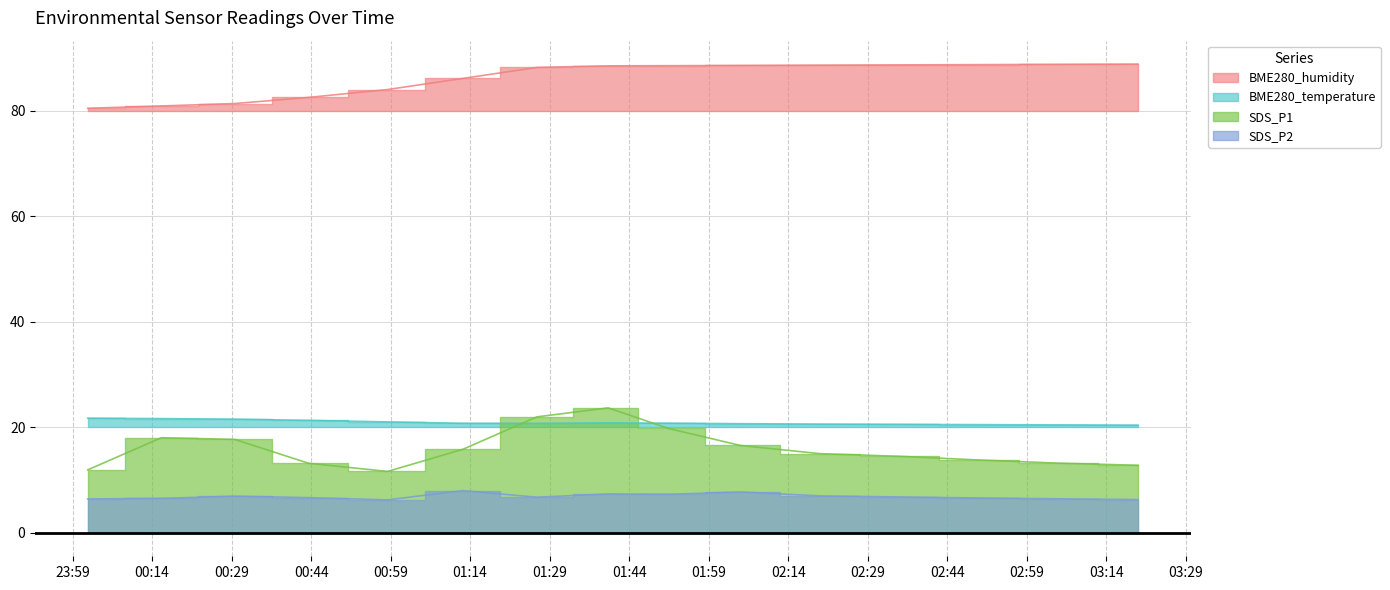

Reading left to right, what are all the values shown in this chart?

BME280_humidity: 80.4	80.9	81.3	82.5	84.0	86.1	88.2	88.5	88.5	88.5	88.6	88.7	88.7	88.8	88.8
BME280_temperature: 21.7	21.6	21.5	21.3	21.0	20.8	20.7	20.8	20.8	20.7	20.6	20.6	20.5	20.4	20.4
SDS_P1: 11.9	18.0	17.7	13.2	11.6	15.8	22.0	23.7	19.8	16.6	15.0	14.5	13.8	13.2	12.8
SDS_P2: 6.4	6.5	7.0	6.7	6.2	8.0	6.8	7.4	7.3	7.8	7.0	6.8	6.6	6.5	6.3